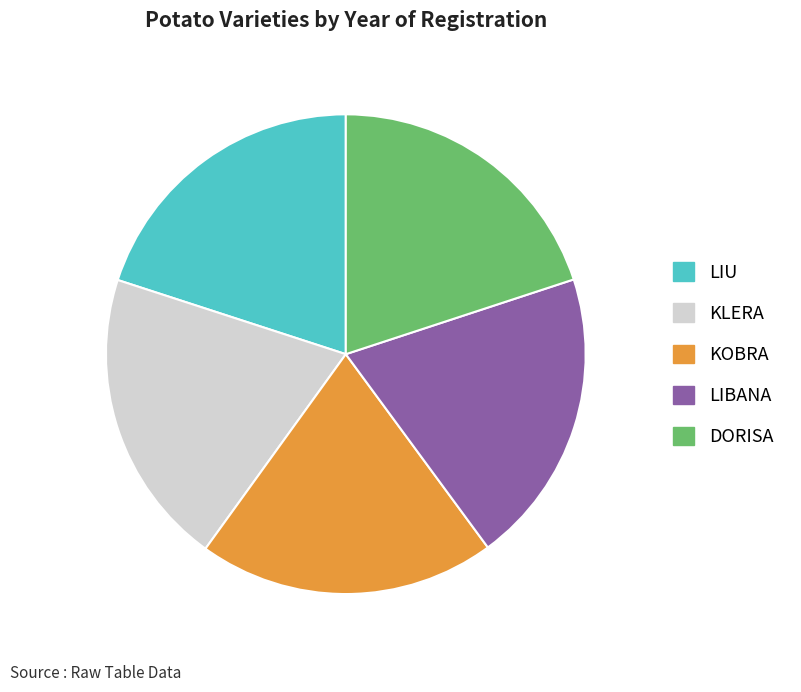

How many segments does this pie chart have?

5